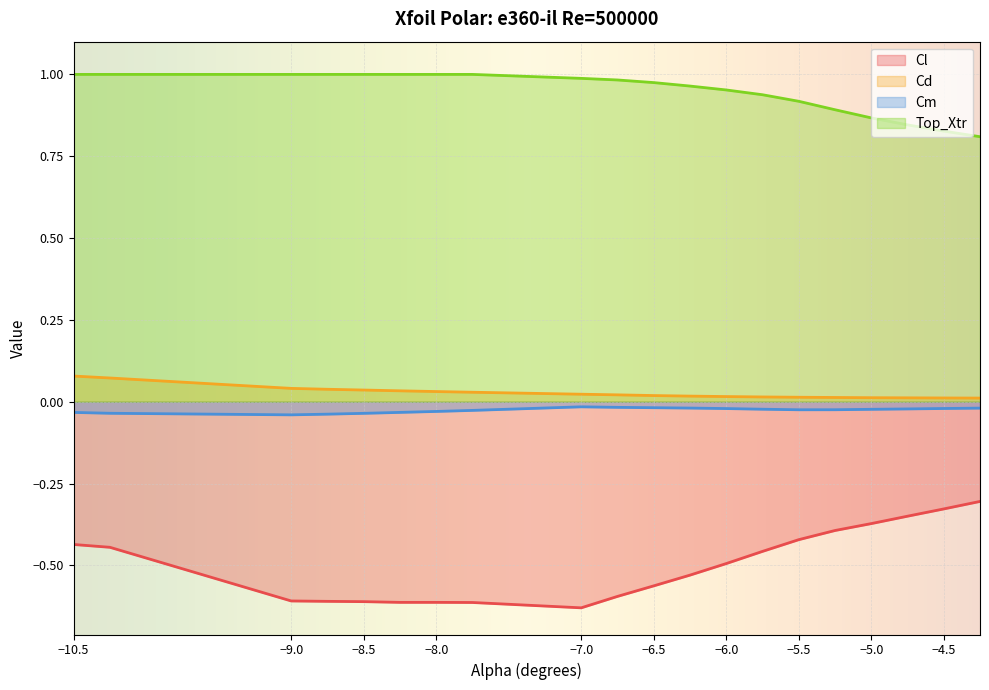

Which series has the largest total across all categories?

Top_Xtr